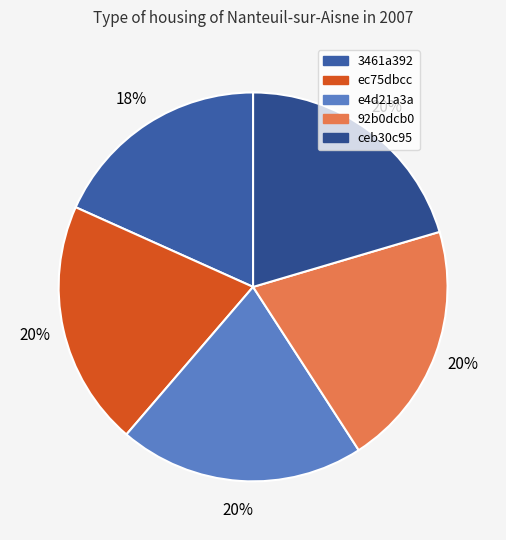

How many segments does this pie chart have?

5